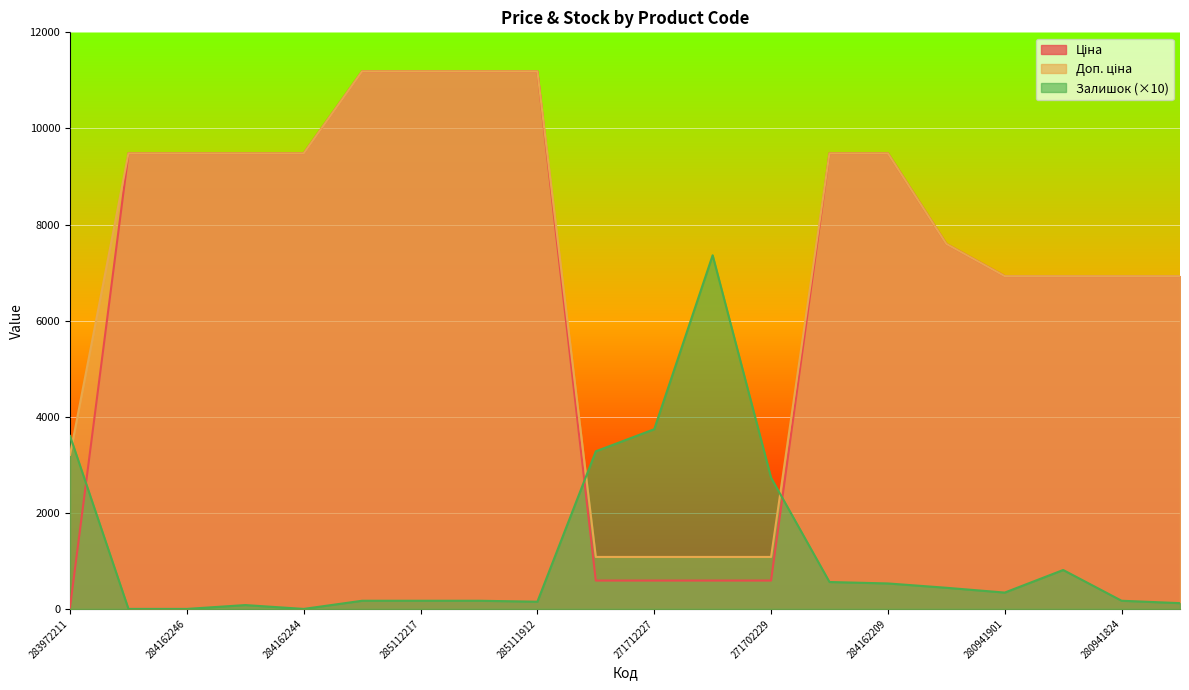

Which series has the largest total across all categories?

Доп. ціна